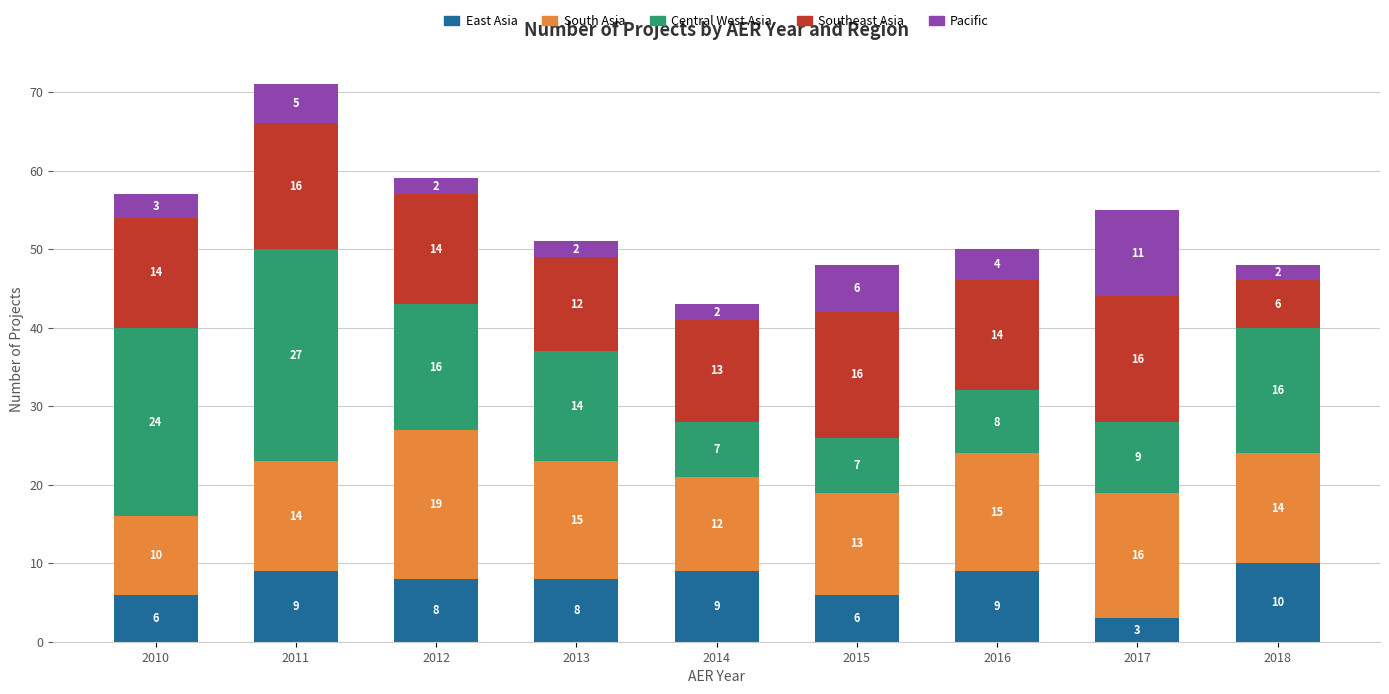

True or false: East Asia has a value of 10 at 2018.

True